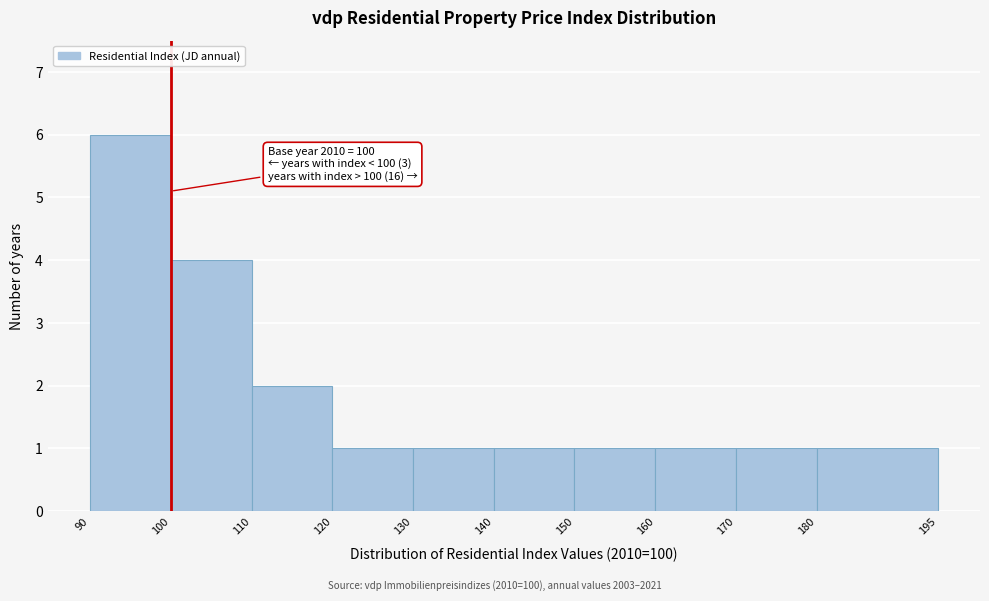

Over which range of the x-axis is the bar tallest?

90 to 100